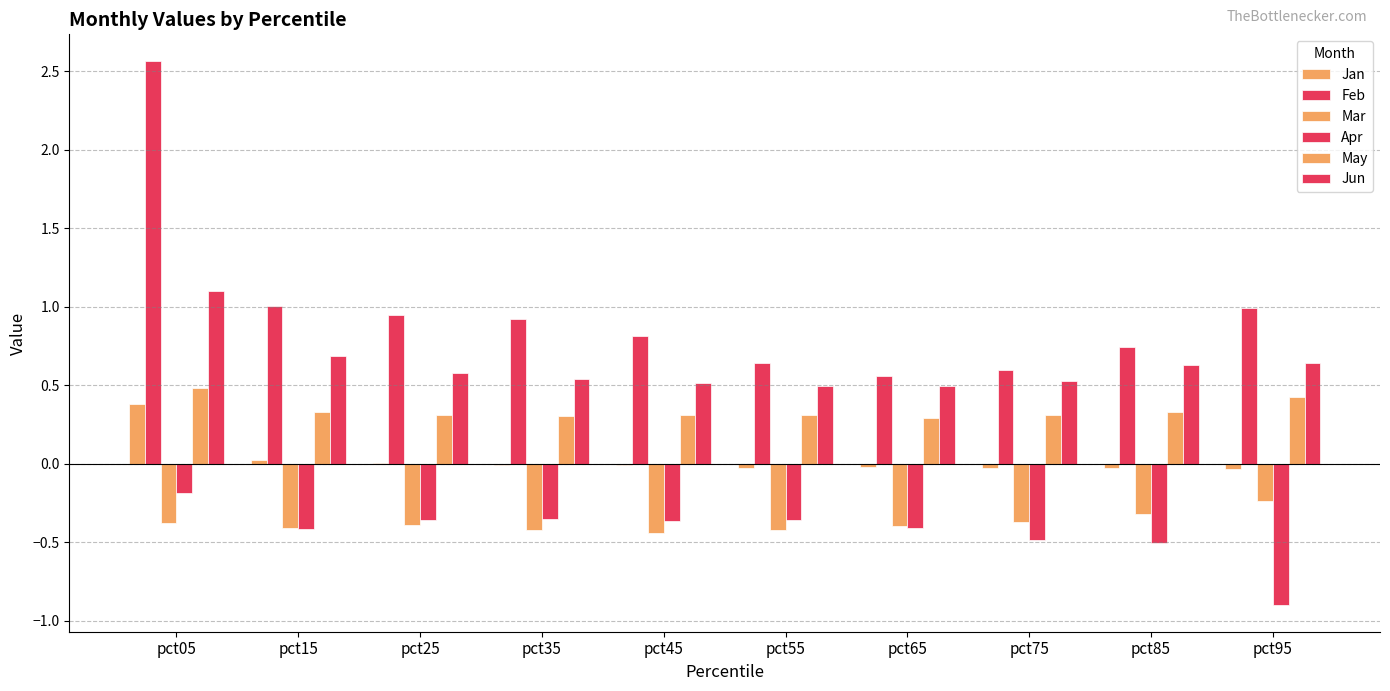

What is the value of the Apr bar at the 4th from the left?

-0.3